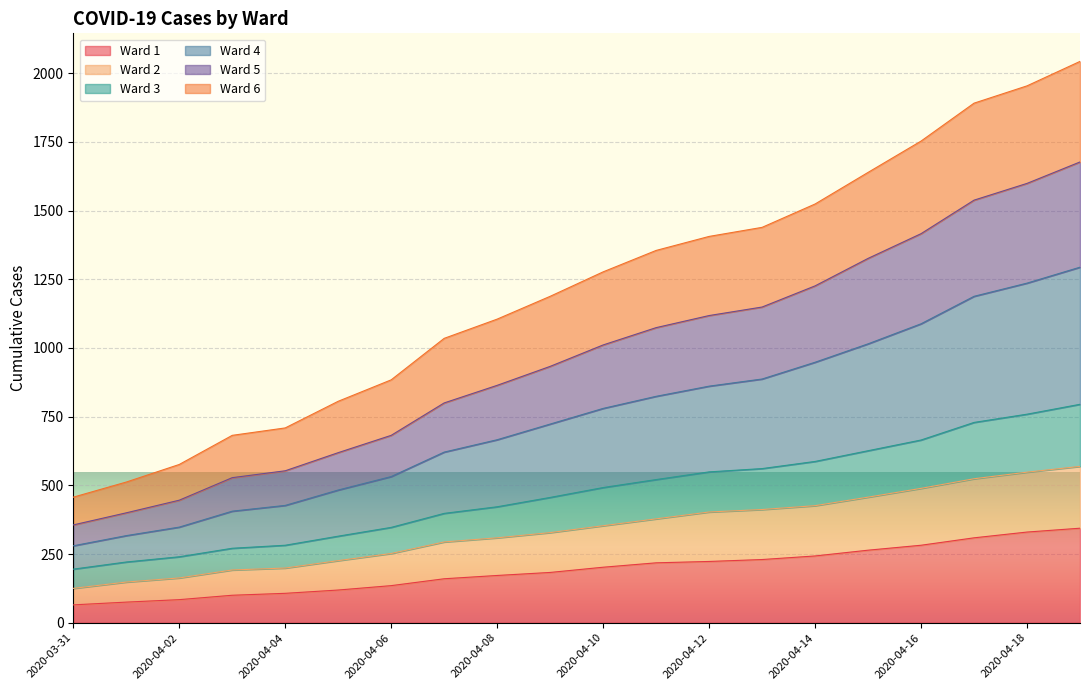

What is the total value across all series at 2020-03-31?

457